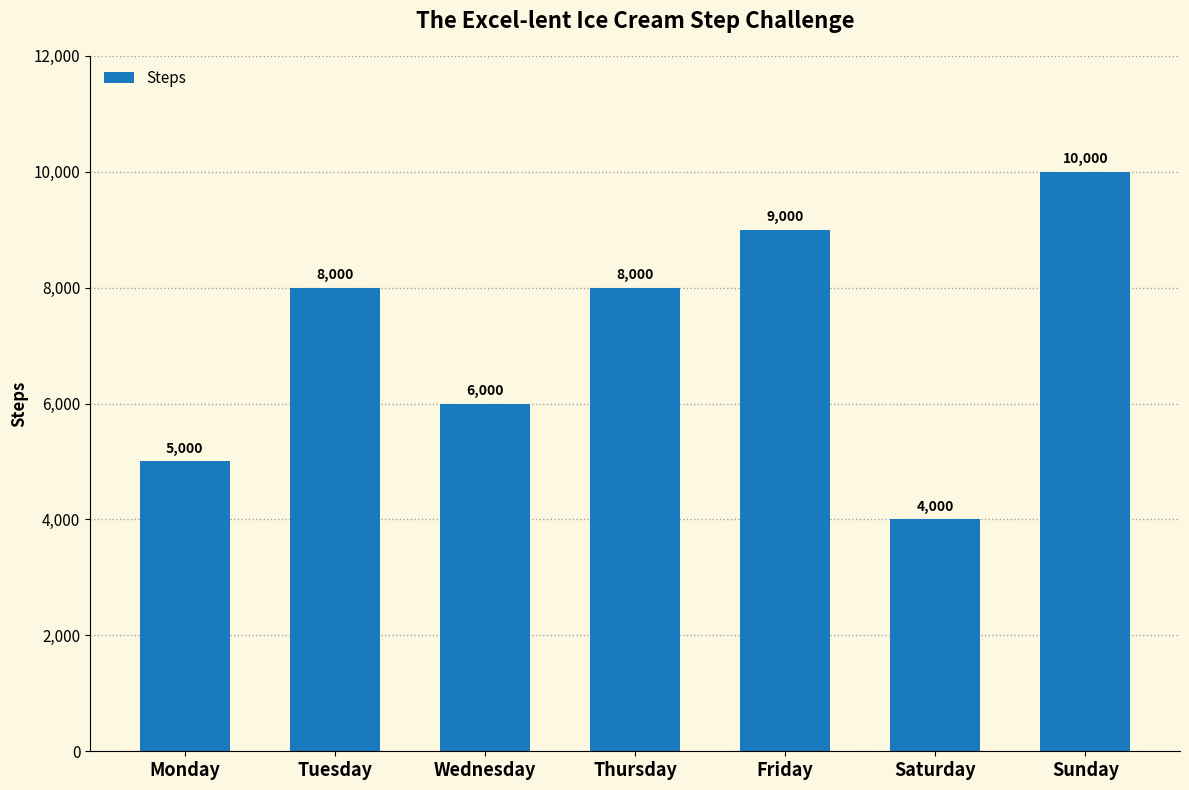

What is the change in value from Thursday to Saturday?

-4000